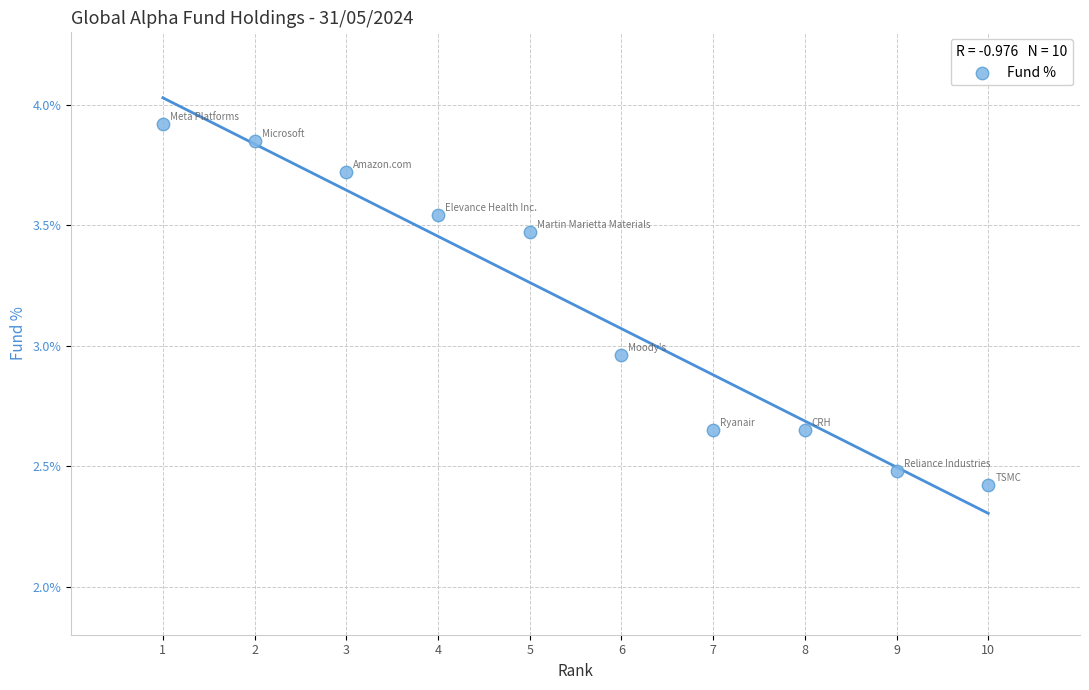

What is the range of X values (max minus min)?

9.0